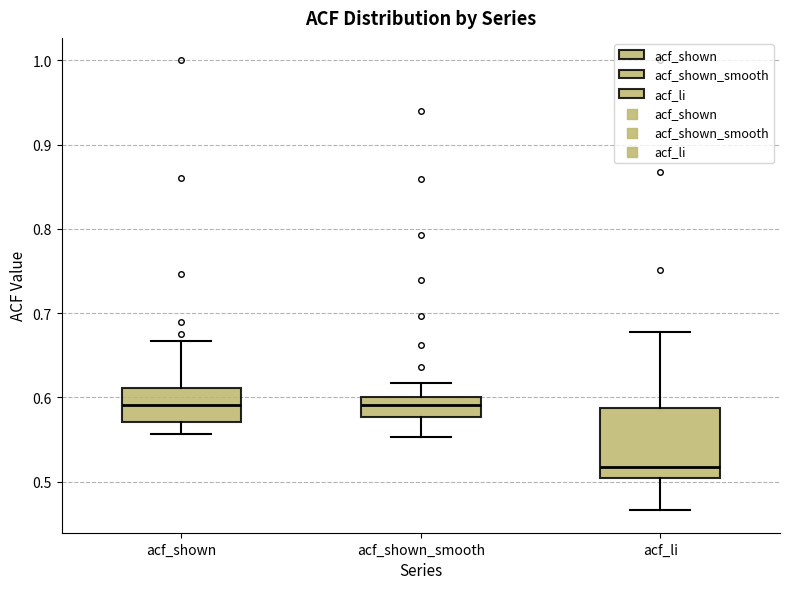

Which box has the lowest median line?

acf_li